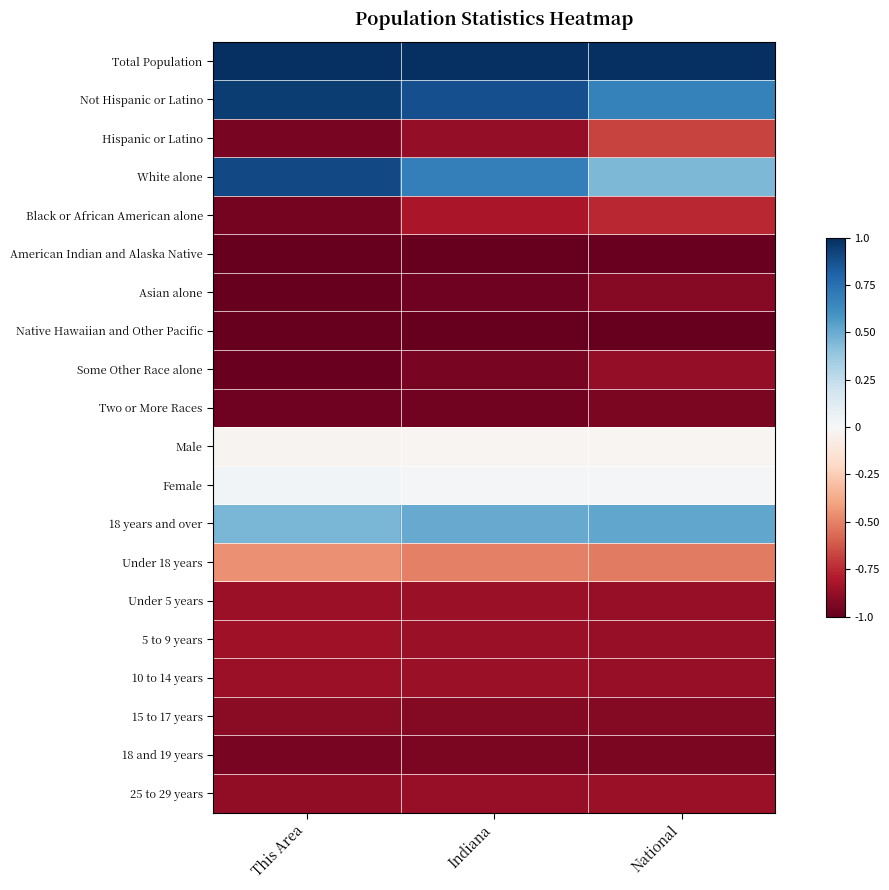

Reading left to right, list all the values displayed in this chart.

Total Population: This Area=1.0	Indiana=1.0	National=1.0
Not Hispanic or Latino: This Area=1.0	Indiana=0.9	National=0.7
Hispanic or Latino: This Area=-1.0	Indiana=-0.9	National=-0.7
White alone: This Area=0.9	Indiana=0.7	National=0.4
Black or African American alone: This Area=-1.0	Indiana=-0.8	National=-0.8
American Indian and Alaska Native: This Area=-1.0	Indiana=-1.0	National=-1.0
Asian alone: This Area=-1.0	Indiana=-1.0	National=-0.9
Native Hawaiian and Other Pacific: This Area=-1.0	Indiana=-1.0	National=-1.0
Some Other Race alone: This Area=-1.0	Indiana=-0.9	National=-0.9
Two or More Races: This Area=-1.0	Indiana=-1.0	National=-0.9
Male: This Area=-0.0	Indiana=-0.0	National=-0.0
Female: This Area=0.0	Indiana=0.0	National=0.0
18 years and over: This Area=0.5	Indiana=0.5	National=0.5
Under 18 years: This Area=-0.5	Indiana=-0.5	National=-0.5
Under 5 years: This Area=-0.9	Indiana=-0.9	National=-0.9
5 to 9 years: This Area=-0.9	Indiana=-0.9	National=-0.9
10 to 14 years: This Area=-0.9	Indiana=-0.9	National=-0.9
15 to 17 years: This Area=-0.9	Indiana=-0.9	National=-0.9
18 and 19 years: This Area=-0.9	Indiana=-0.9	National=-0.9
25 to 29 years: This Area=-0.9	Indiana=-0.9	National=-0.9